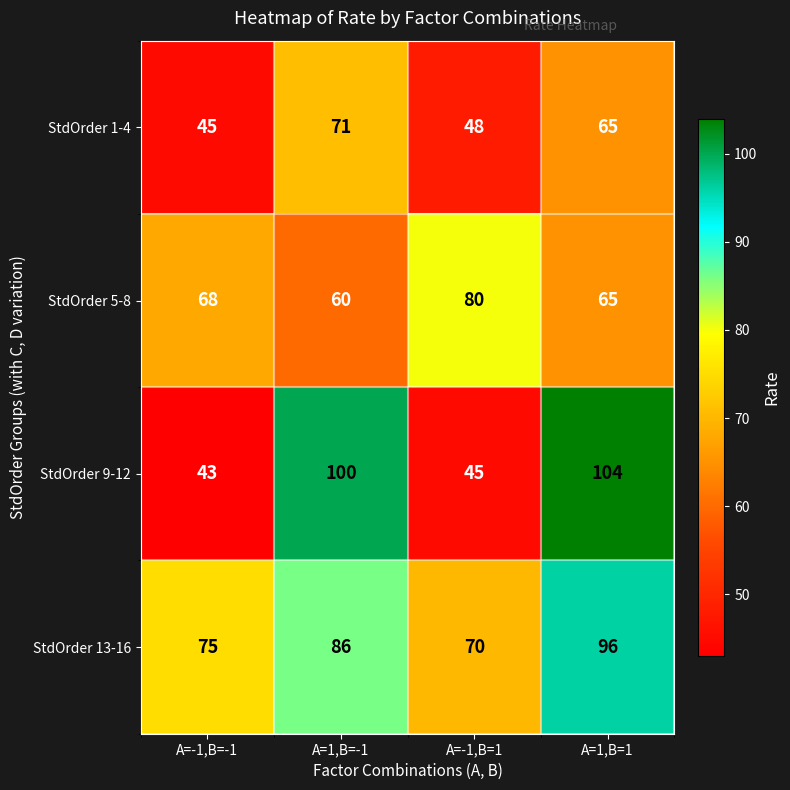

At how many categories does at least one series exceed 54?

4